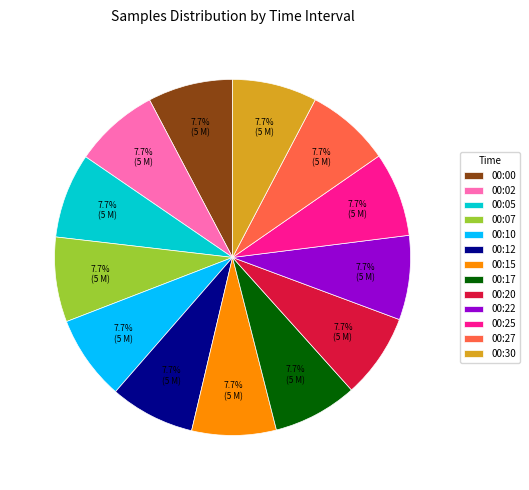

To the nearest percent, what portion does 00:22 represent?

8%